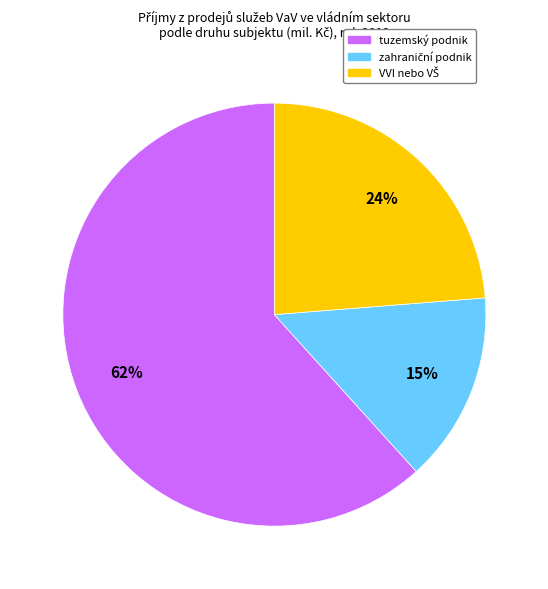

To the nearest percent, what is the difference between the largest and smallest slice percentages?

47%